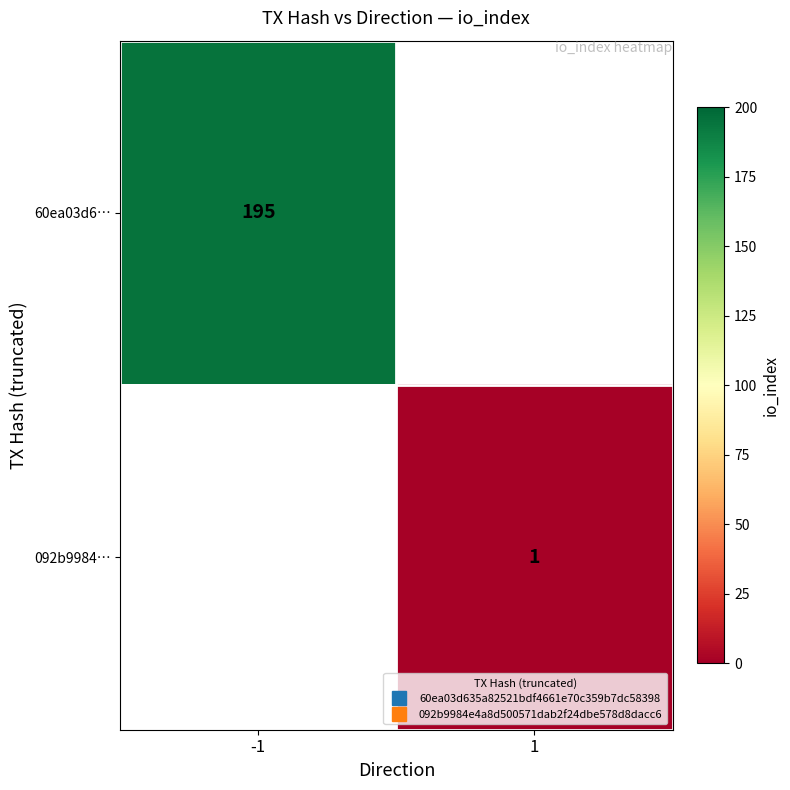

At how many categories does at least one series exceed 97?

1